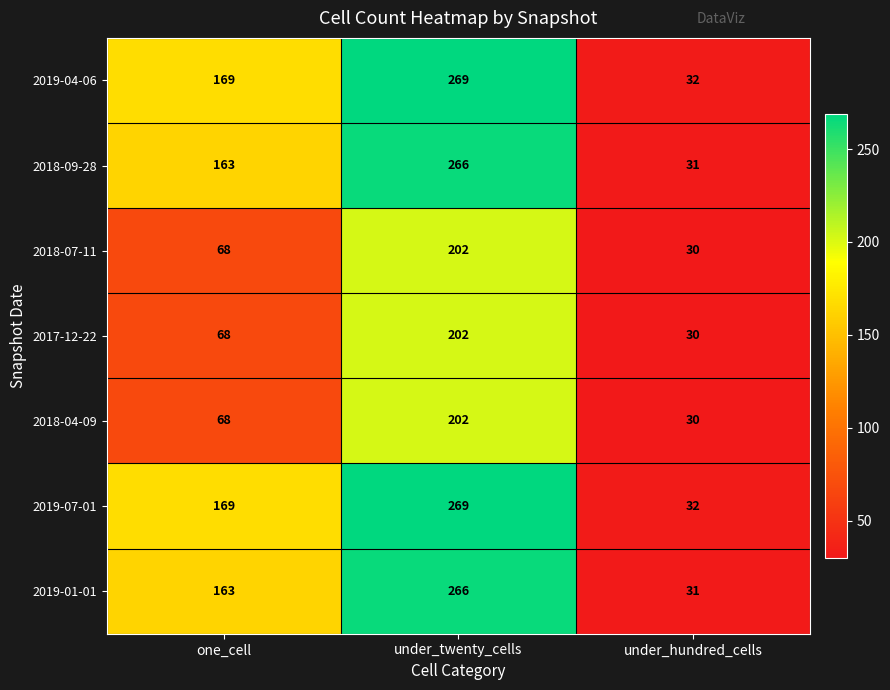

At which label does 2018-04-09 reach its peak?

under_twenty_cells